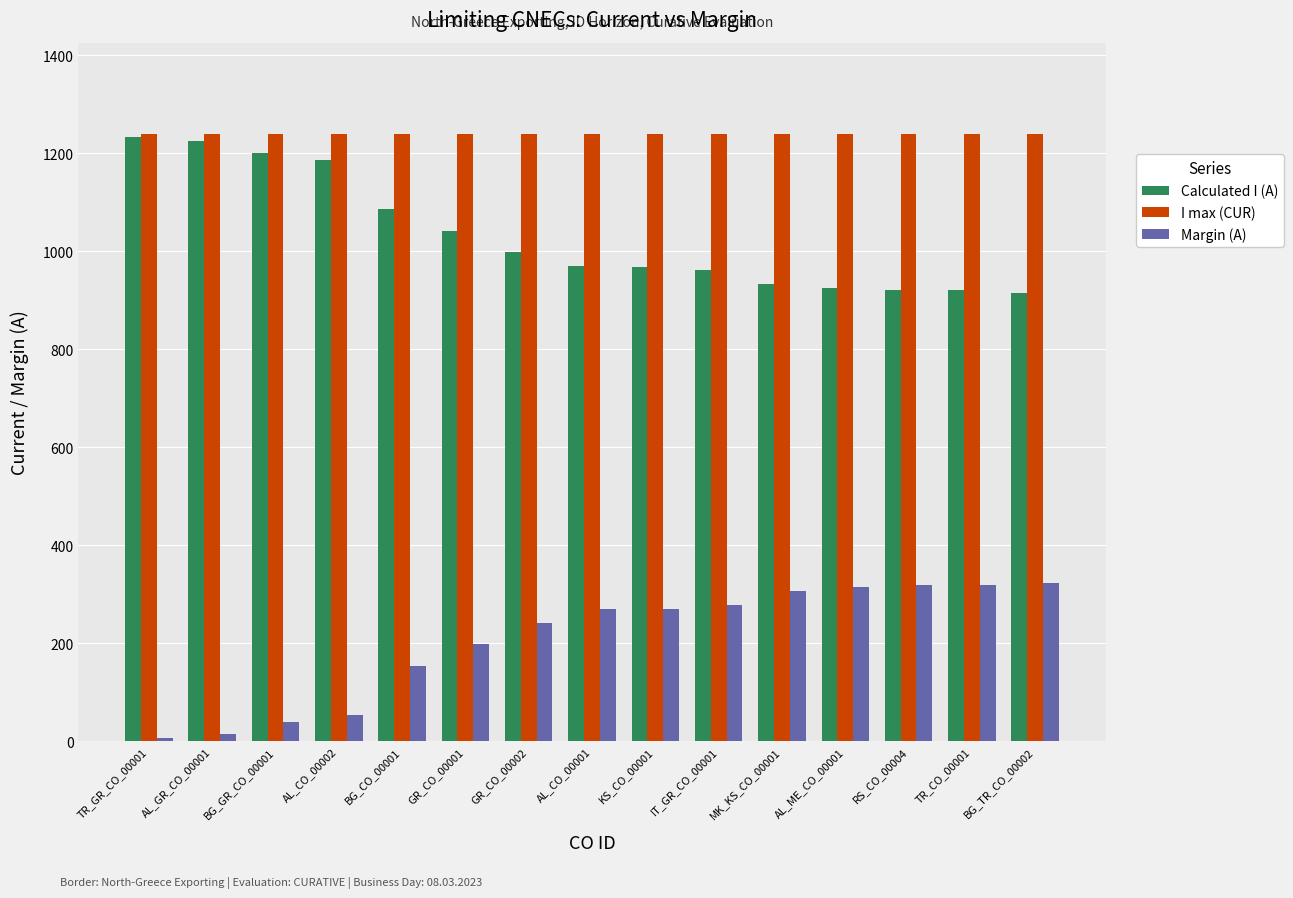

What is the label of the 14th bar from the left?

TR_CO_00001